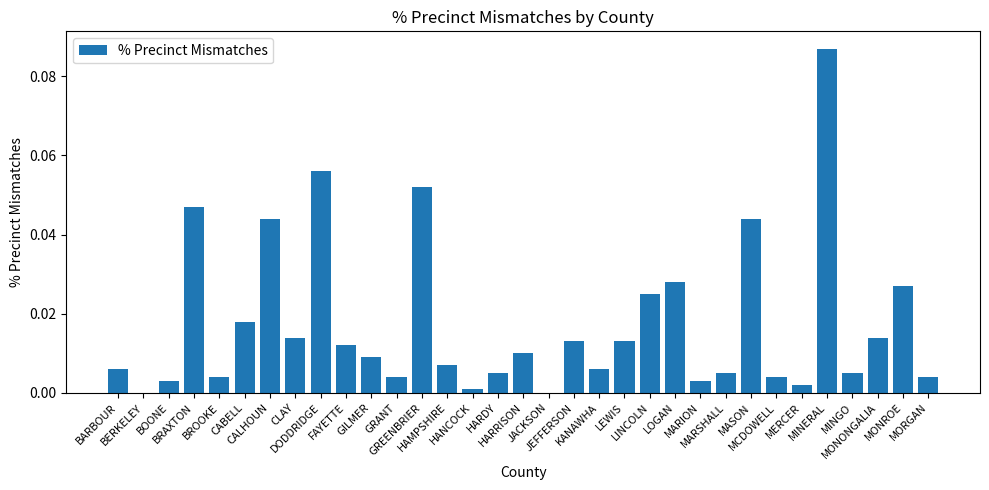

List the labels in order of value, smallest first.

BERKELEY, JACKSON, HANCOCK, MERCER, BOONE, MARION, BROOKE, GRANT, MCDOWELL, MORGAN, HARDY, MARSHALL, MINGO, BARBOUR, KANAWHA, HAMPSHIRE, GILMER, HARRISON, FAYETTE, JEFFERSON, LEWIS, CLAY, MONONGALIA, CABELL, LINCOLN, MONROE, LOGAN, CALHOUN, MASON, BRAXTON, GREENBRIER, DODDRIDGE, MINERAL